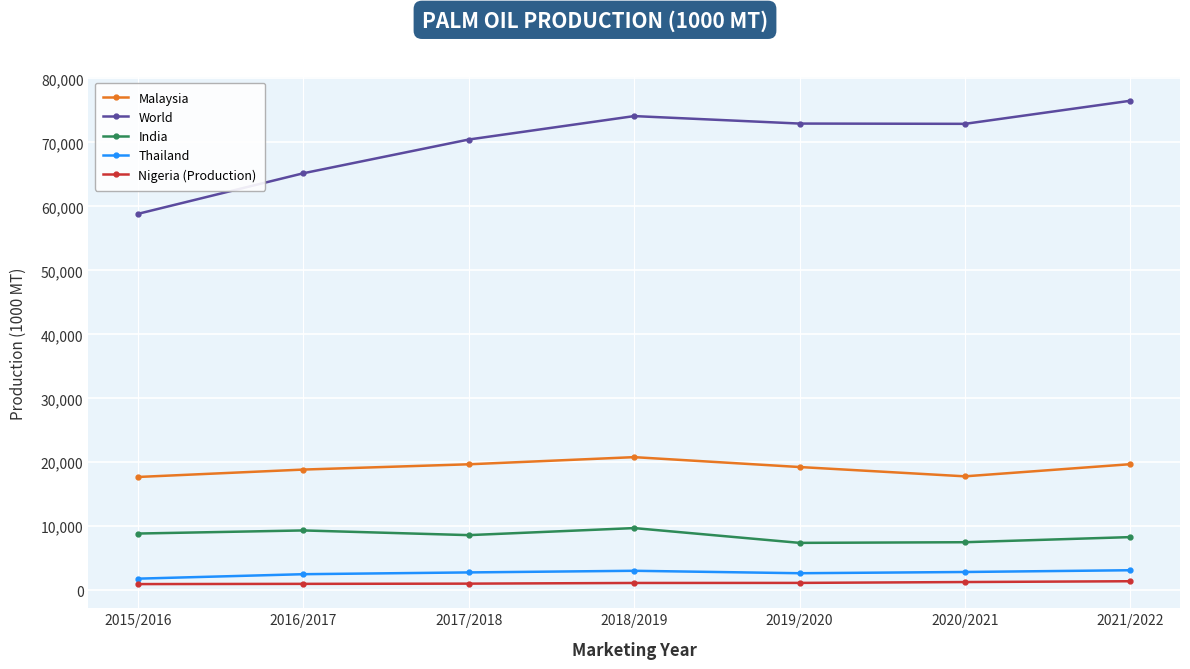

At how many categories does at least one series exceed 30980?

7